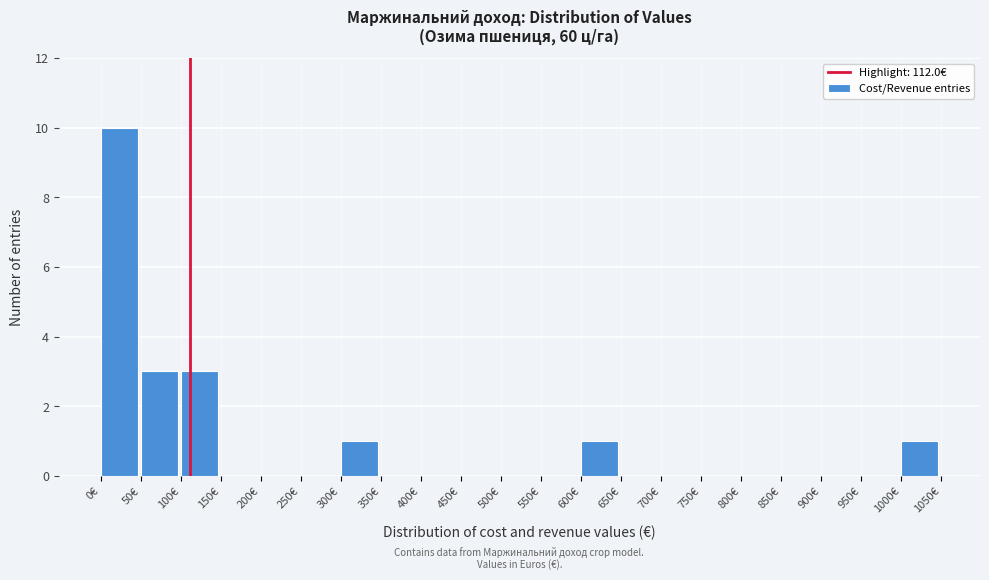

Over which range of the x-axis is the bar tallest?

0 to 50